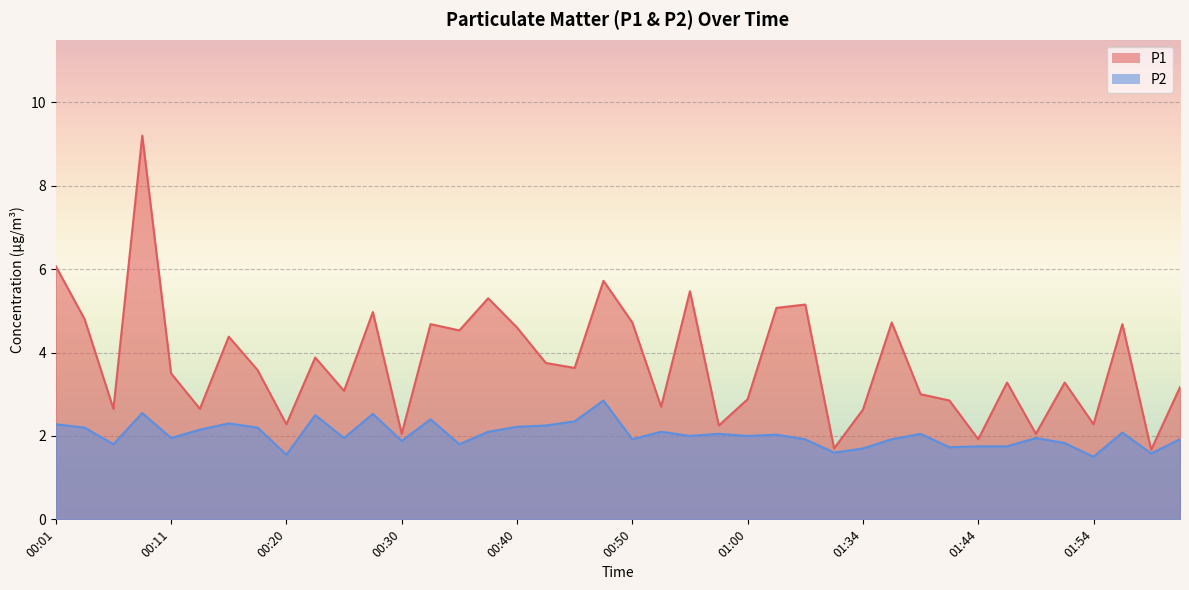

How many values in the P1 series are below 3?

14